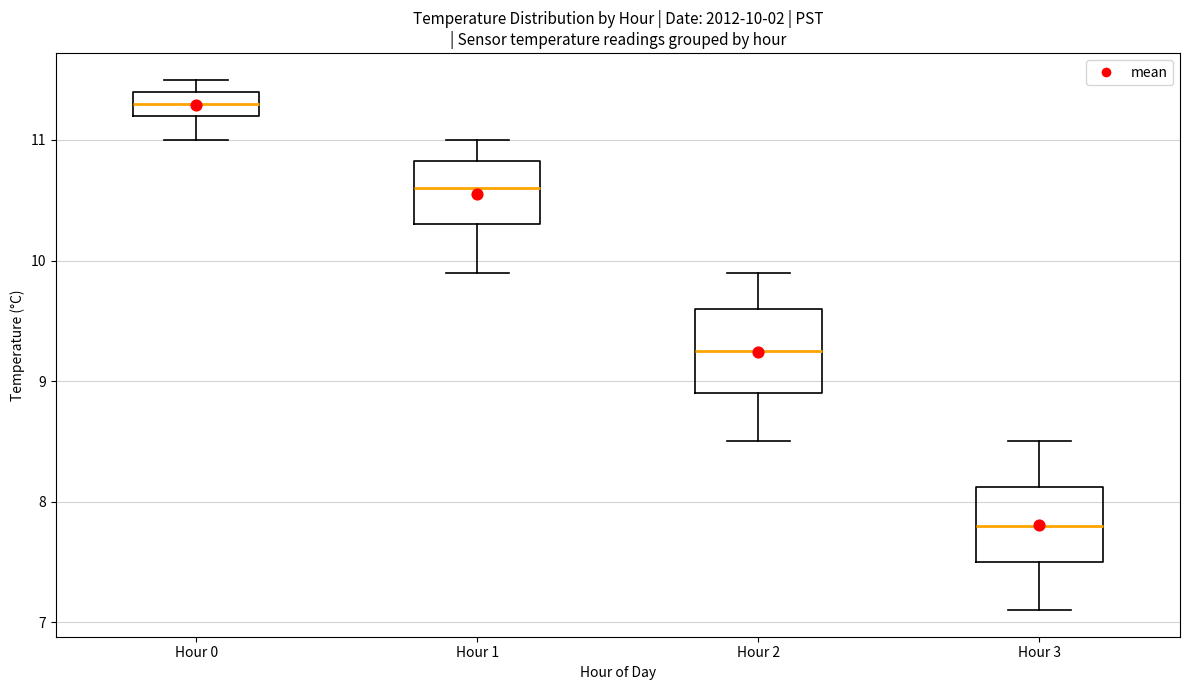

Which box's median line is the highest?

Hour 0